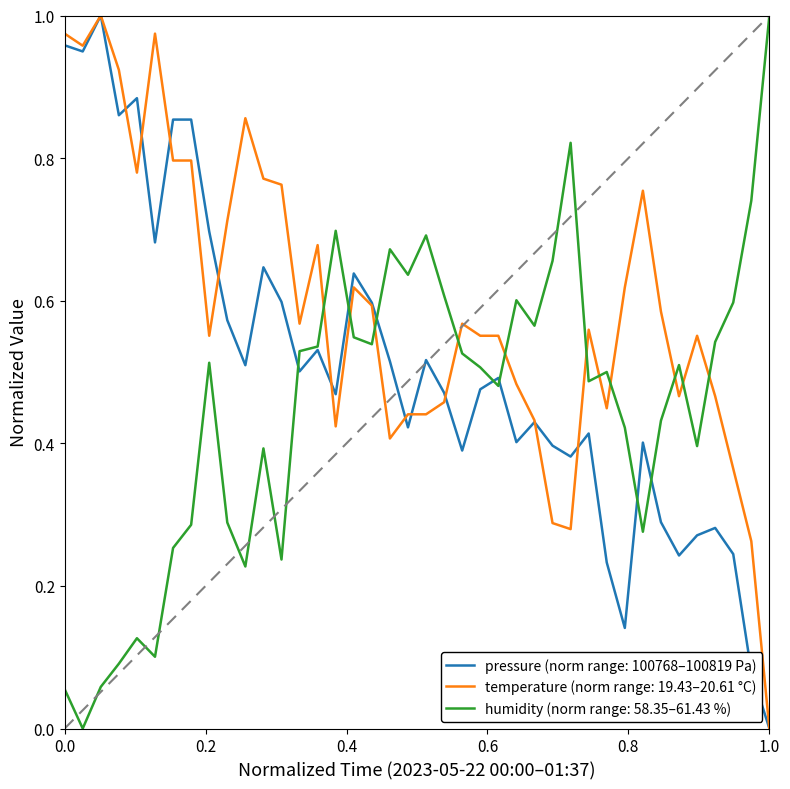

Which series has the largest total across all categories?

temperature (norm range: 19.43–20.61 °C)